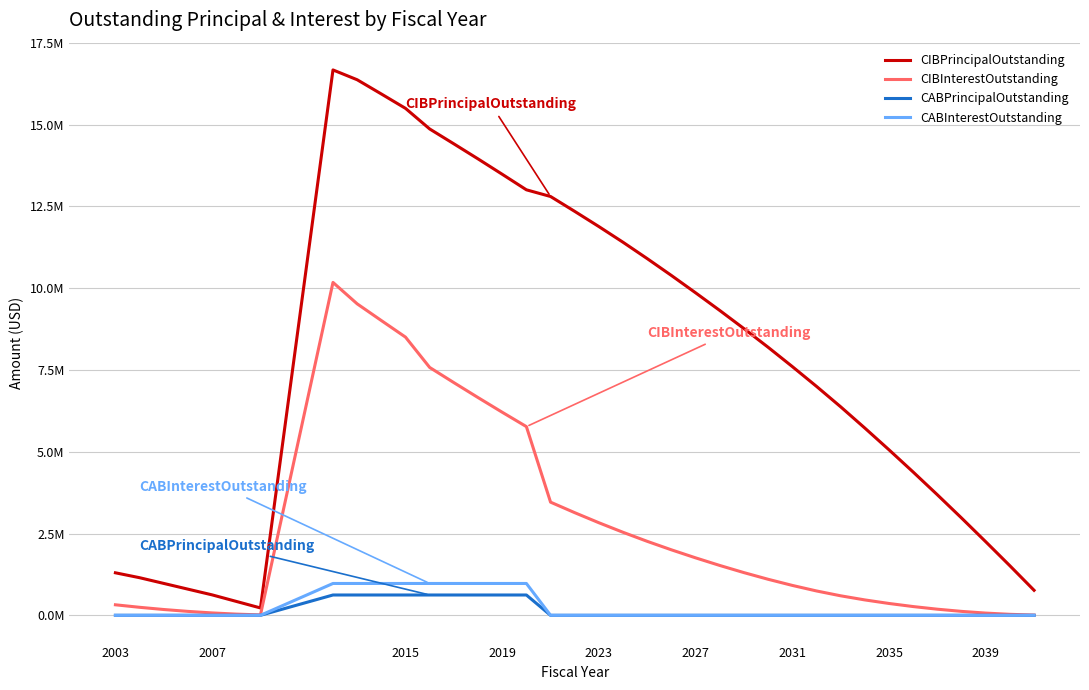

Is this an area chart (filled region under the line)?

No